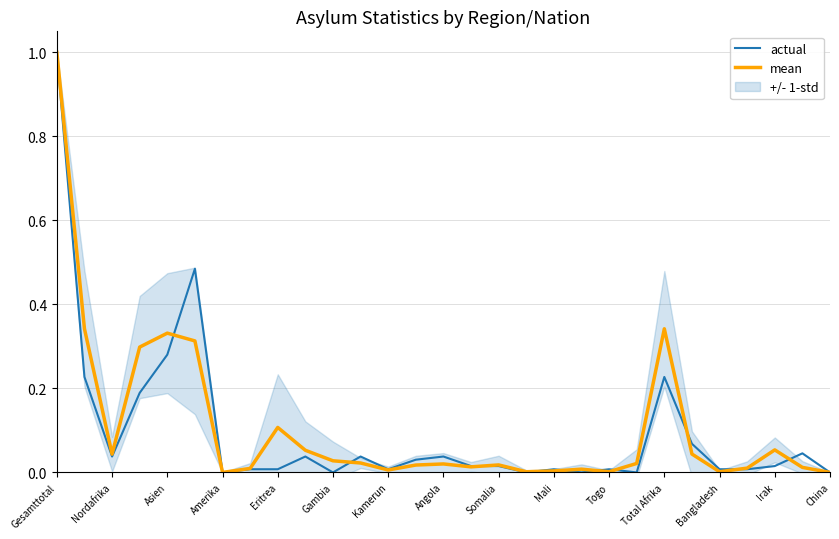

The actual series shows 0.4 at Total Afrika. True or false?

False